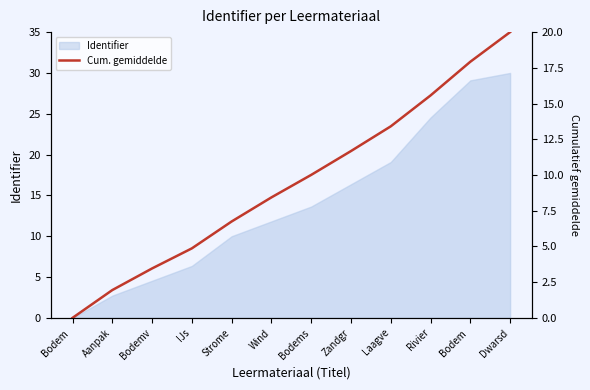

Reading right to left, transcribe all the data shown in this chart.

Dwarsd=20.0	Bodem =17.9	Rivier=15.6	Laagve=13.4	Zandgr=11.7	Bodems=10.0	Wind=8.4	Strome=6.7	IJs=4.9	Bodemv=3.5	Aanpak=1.9	Bodem =0.0